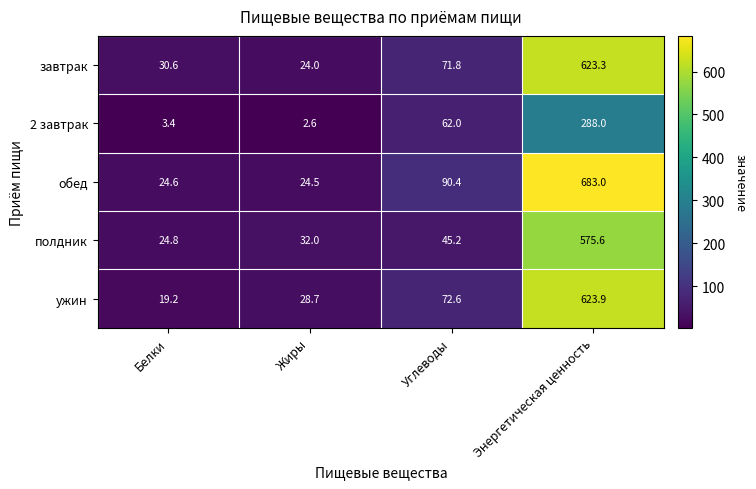

At which category is the sum across all series the highest?

Энергетическая ценность